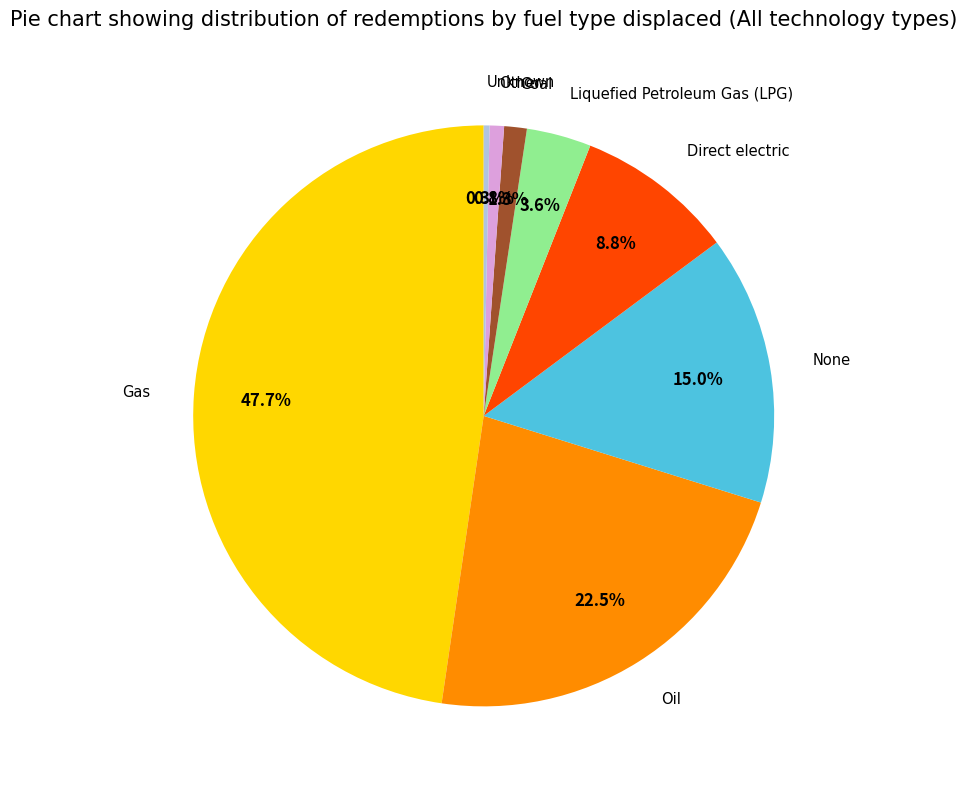

Is there any slice that represents more than half of the pie?

No